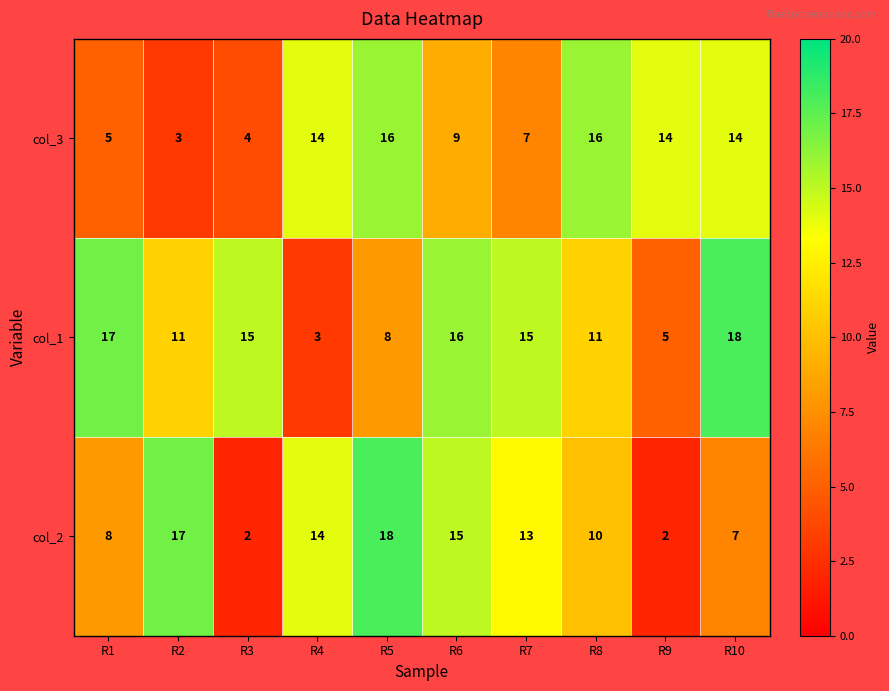

How many distinct data groups are displayed?

3